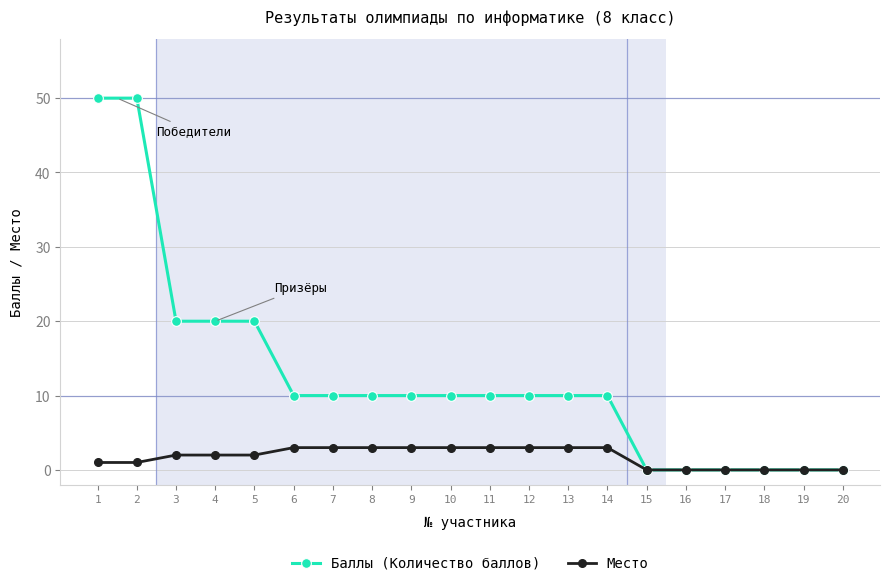

Between 3 and 8, which series saw the biggest shift?

Баллы (Количество баллов)